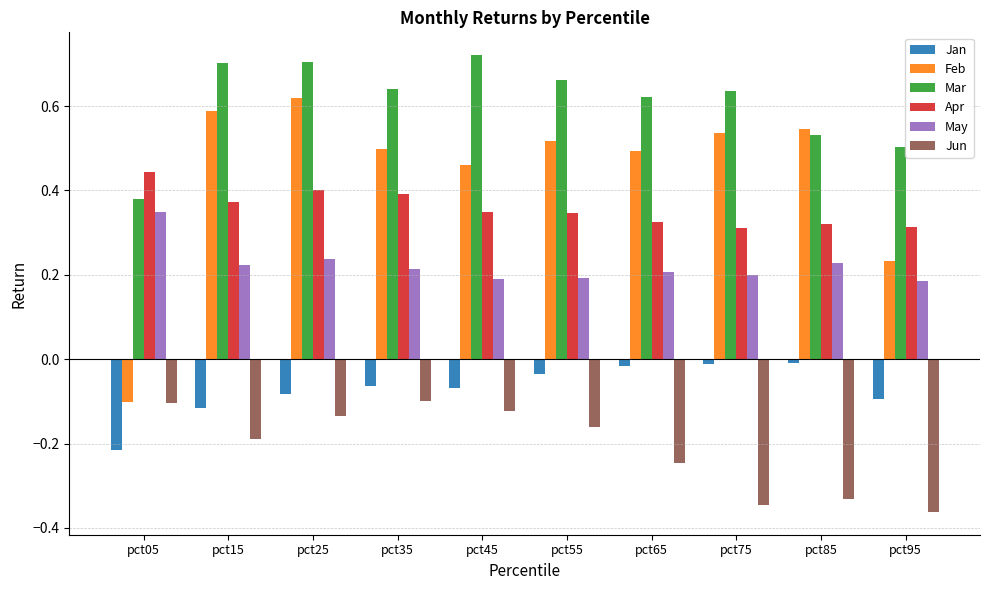

Which series has the widest spread of values?

Feb